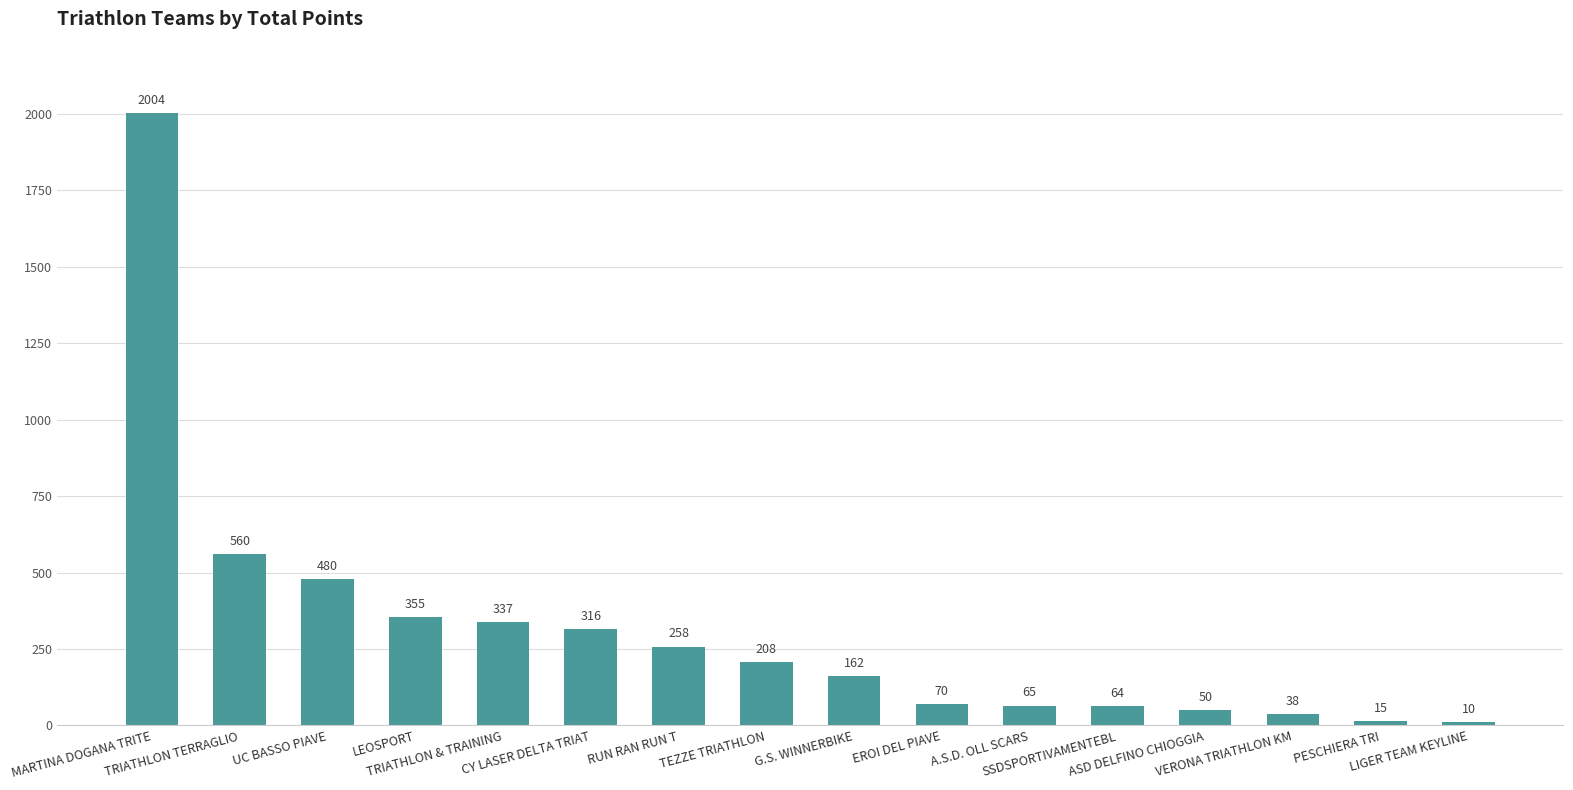

Reading left to right, transcribe all the data shown in this chart.

MARTINA DOGANA TRITE=2004	TRIATHLON TERRAGLIO=560	UC BASSO PIAVE=480	LEOSPORT=355	TRIATHLON & TRAINING=337	CY LASER DELTA TRIAT=316	RUN RAN RUN T=258	TEZZE TRIATHLON=208	G.S. WINNERBIKE=162	EROI DEL PIAVE=70	A.S.D. OLL SCARS=65	SSDSPORTIVAMENTEBL=64	ASD DELFINO CHIOGGIA=50	VERONA TRIATHLON KM=38	PESCHIERA TRI=15	LIGER TEAM KEYLINE=10